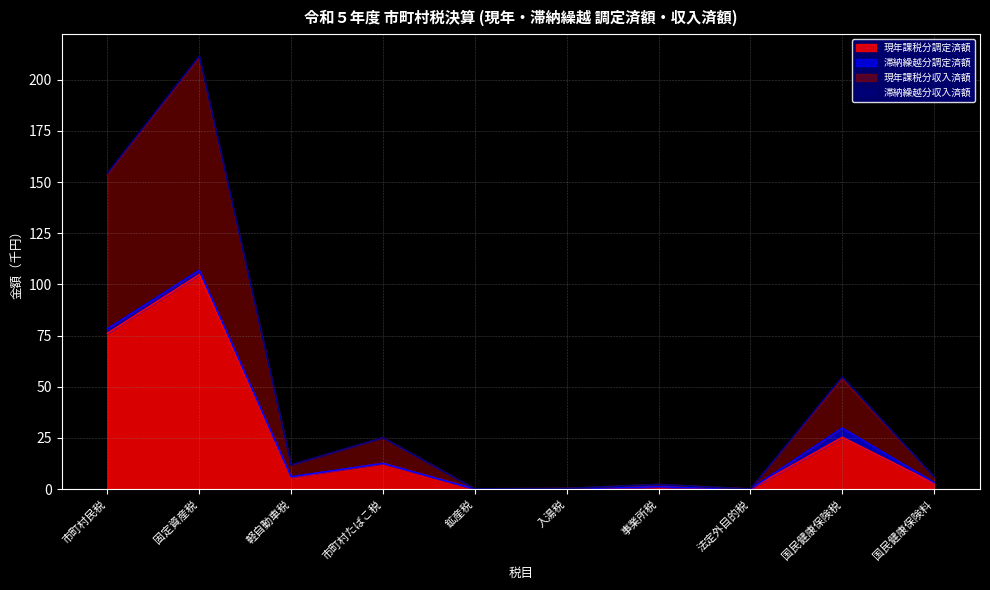

At which category is the sum across all series the highest?

固定資産税